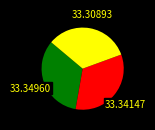

Count the number of slices in the pie.

3